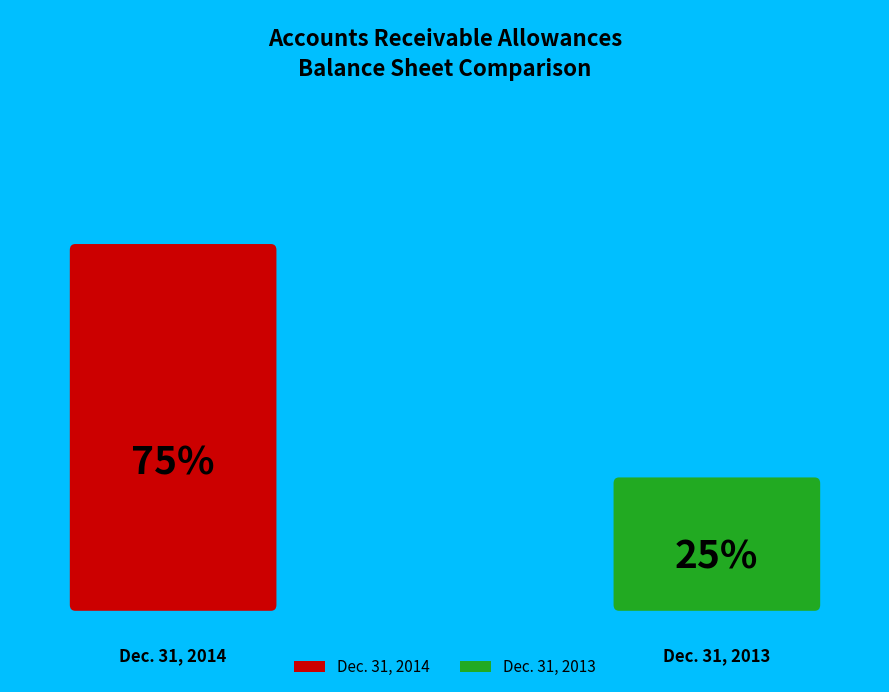

Which category has the smallest portion of the pie?

Dec. 31, 2013